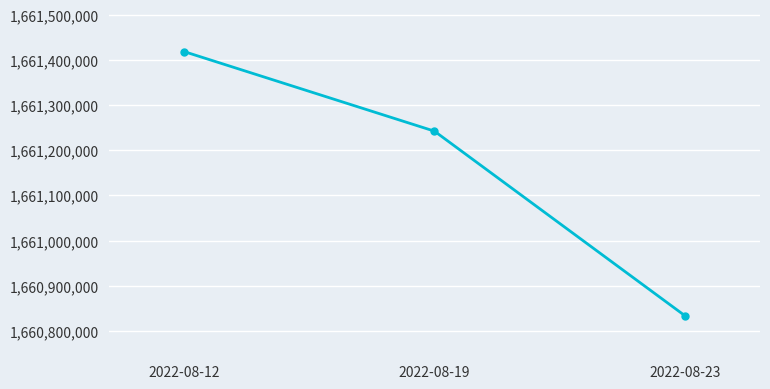

What is the sum of all values?

4983494880